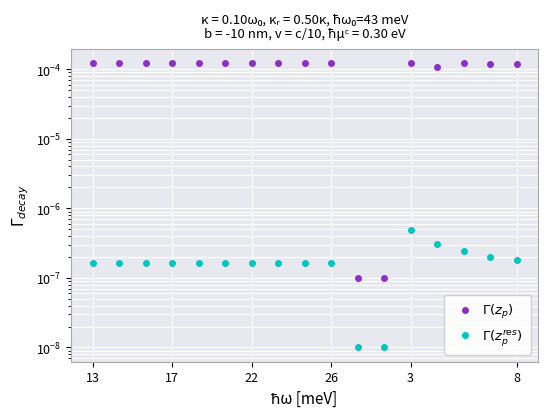

List the series in order of their overall mean, lowest first.

$\Gamma(z_p^{res})$, $\Gamma(z_p)$